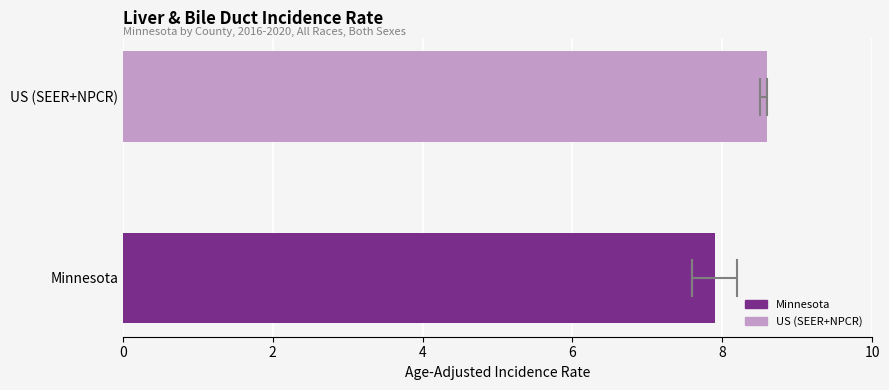

How many bars are there in total?

2